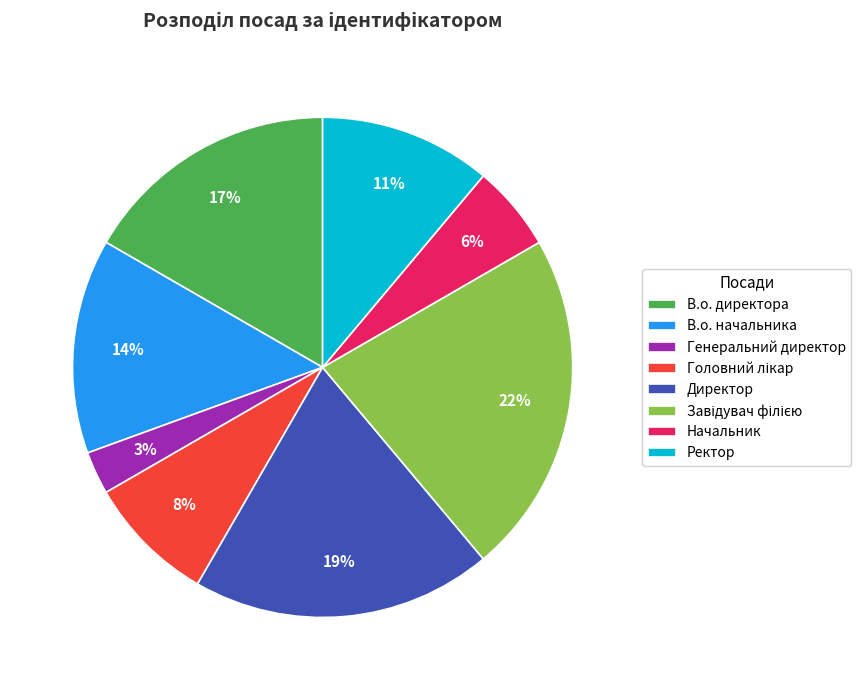

What is the ratio of the value at Ректор to the value at Директор?

0.6